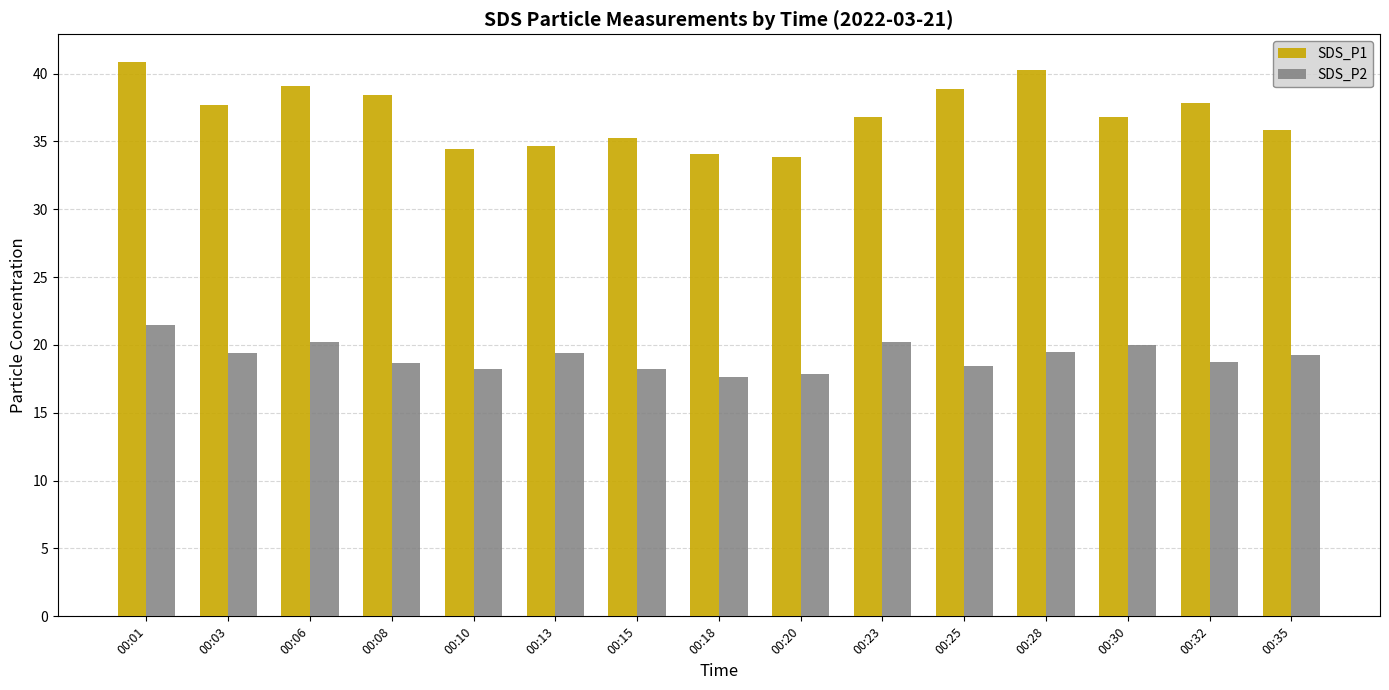

What is the greatest value displayed?

40.9